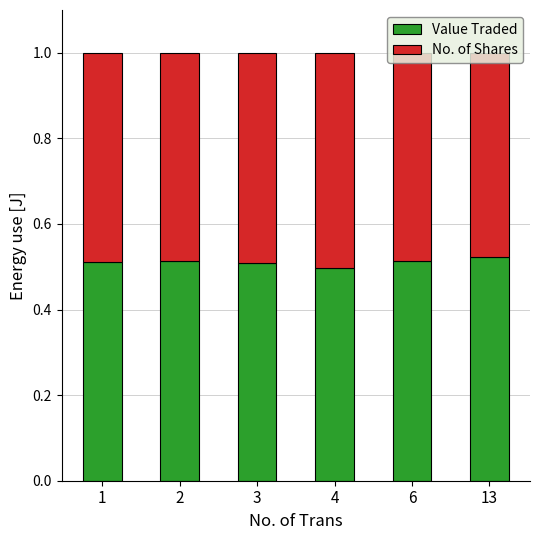

Is it true that Value Traded equals 0.5 at 1?

True